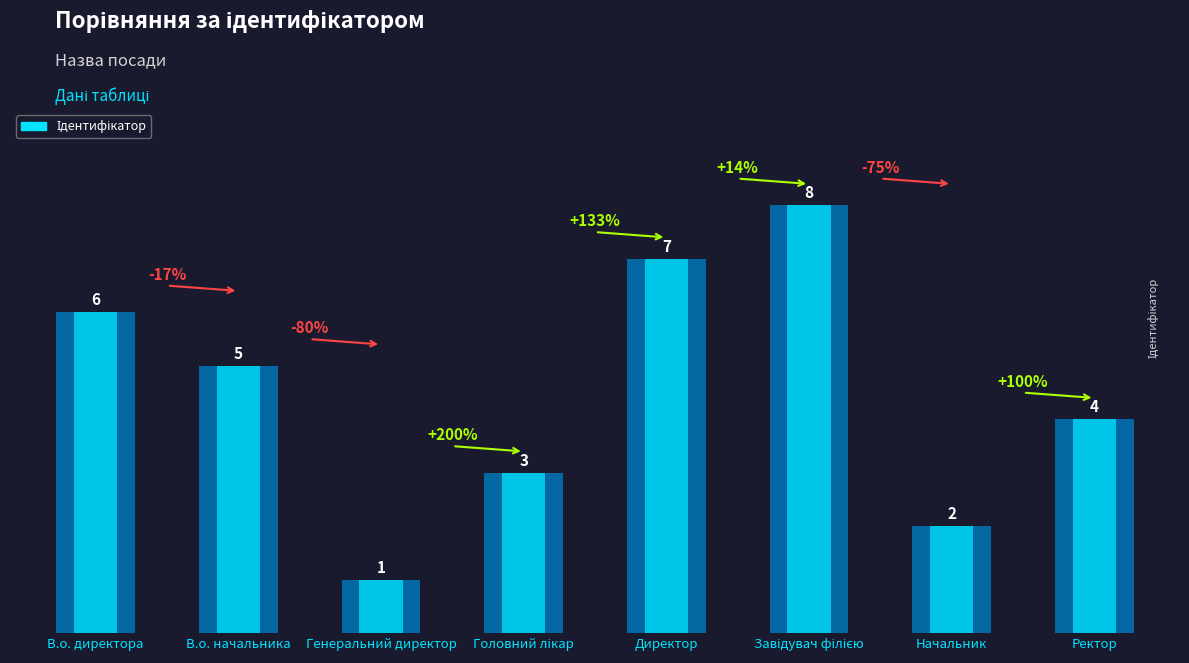

What is the difference between the values at Завідувач філією and Ректор?

4